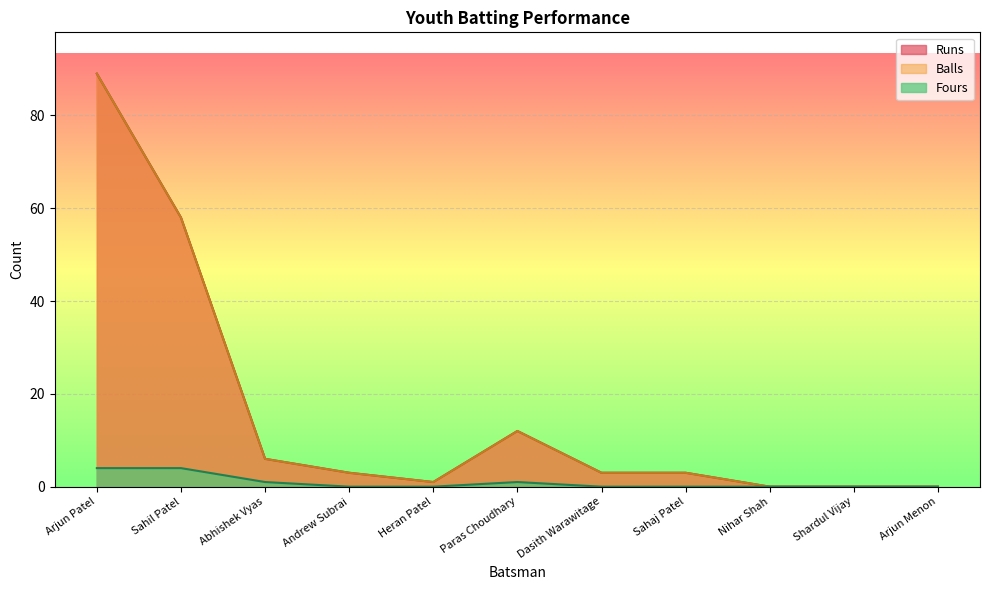

True or false: Runs and Fours intersect in this chart.

False